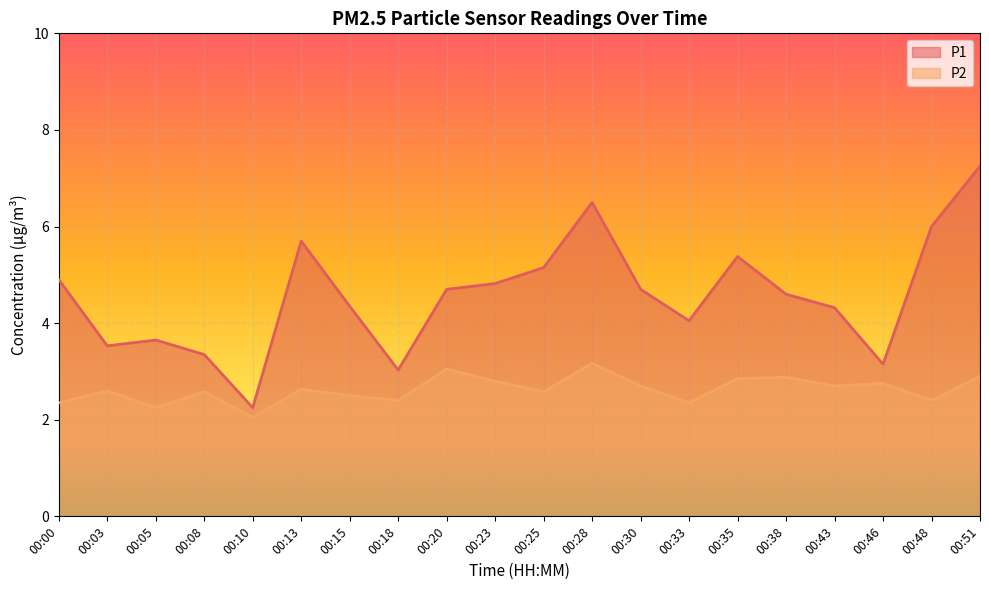

What is the difference between the second highest and minimum values in the P2 series?

1.0